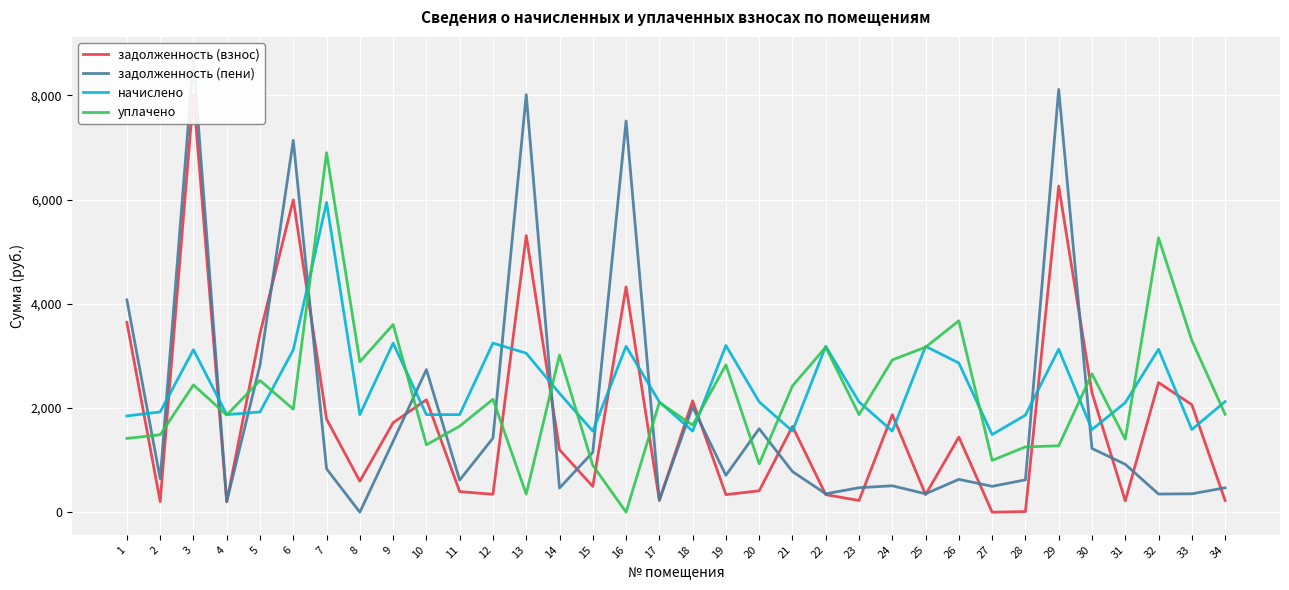

What is the average value of the задолженность (взнос) series?

1833.4